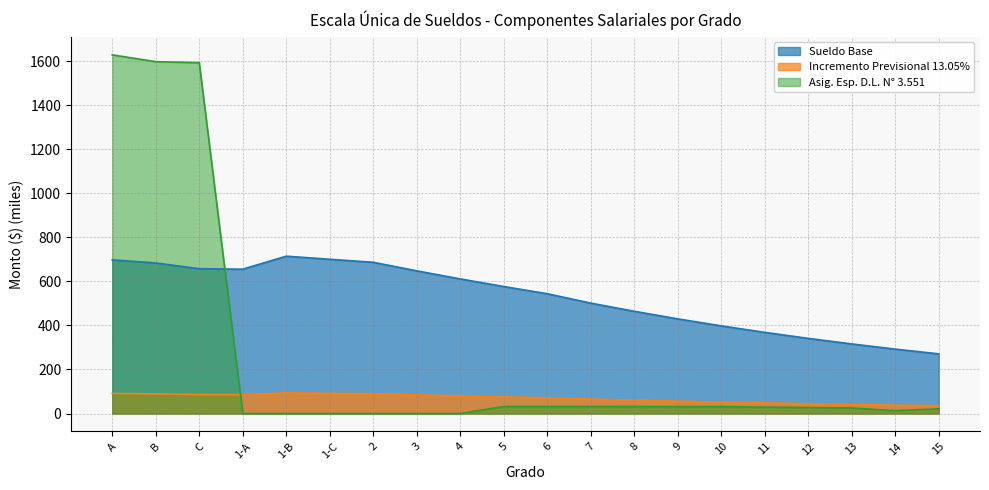

How many times do Incremento Previsional 13.05% and Asig. Esp. D.L. N° 3.551 cross each other?

1